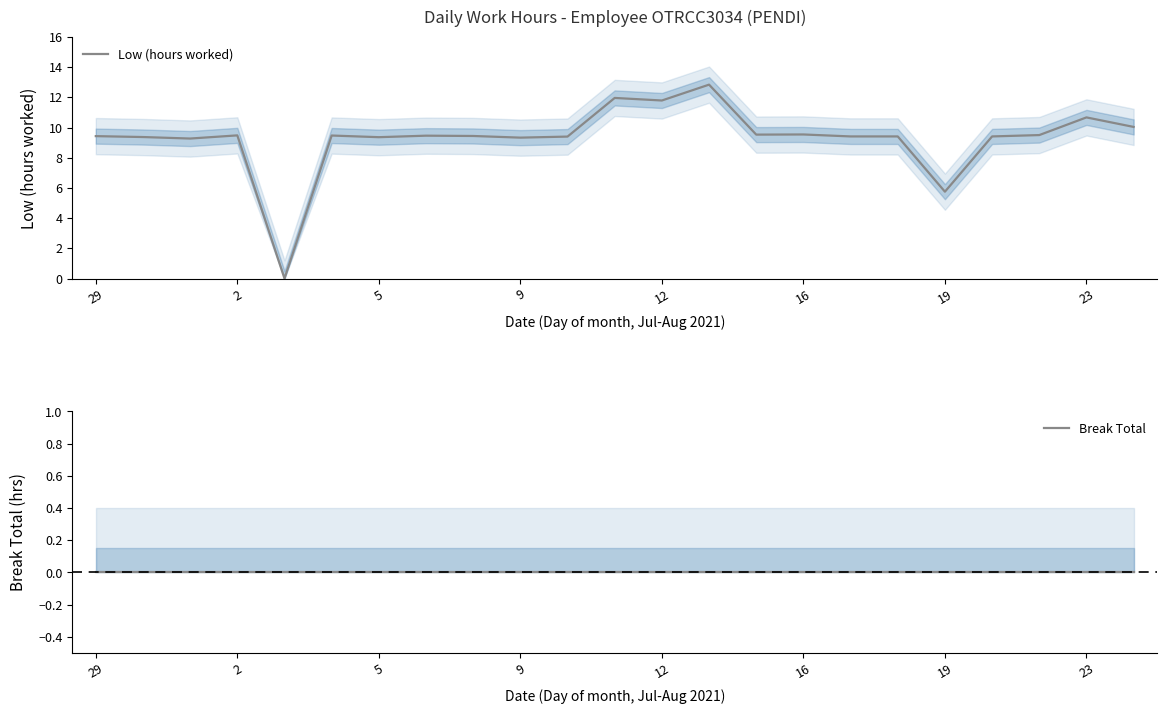

True or false: Break Total and Low (hours worked) cross at least once.

False